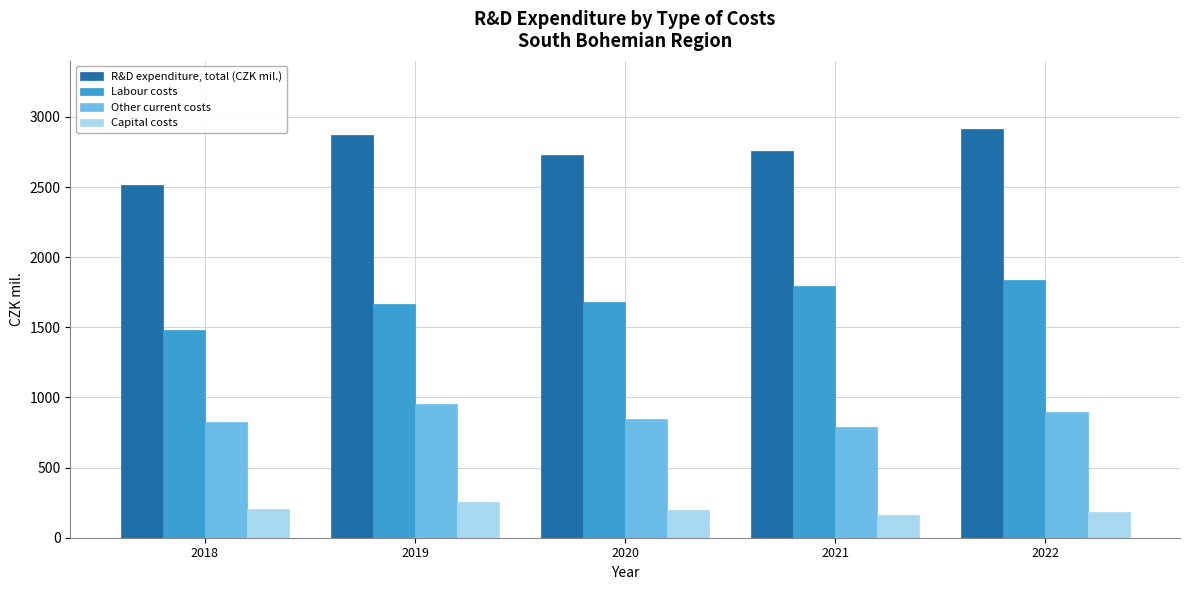

The value of Other current costs at 2020 is 843.5. True or false?

True